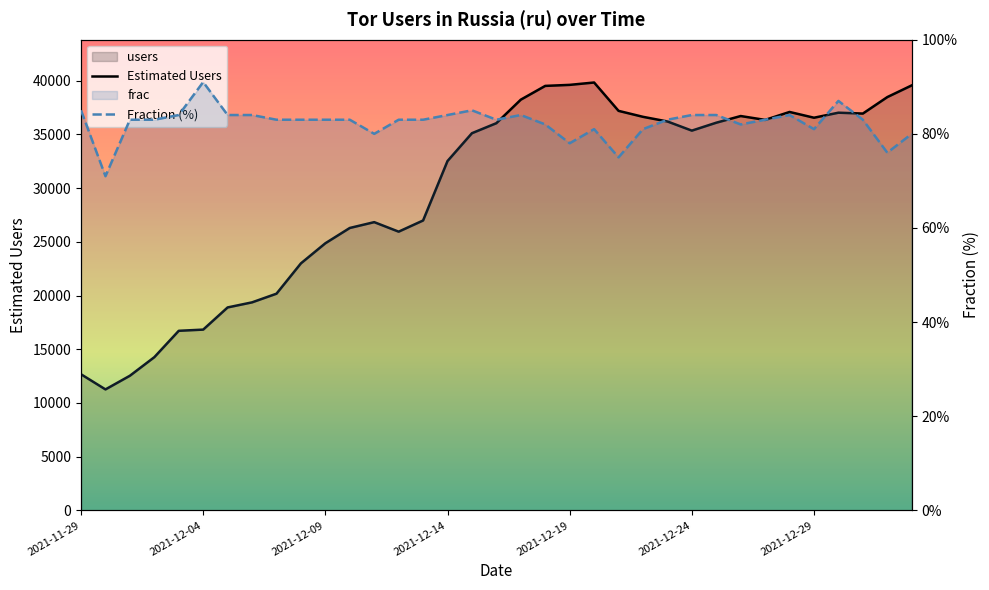

The value of users at 2021-12-05 is 18890.0. True or false?

True